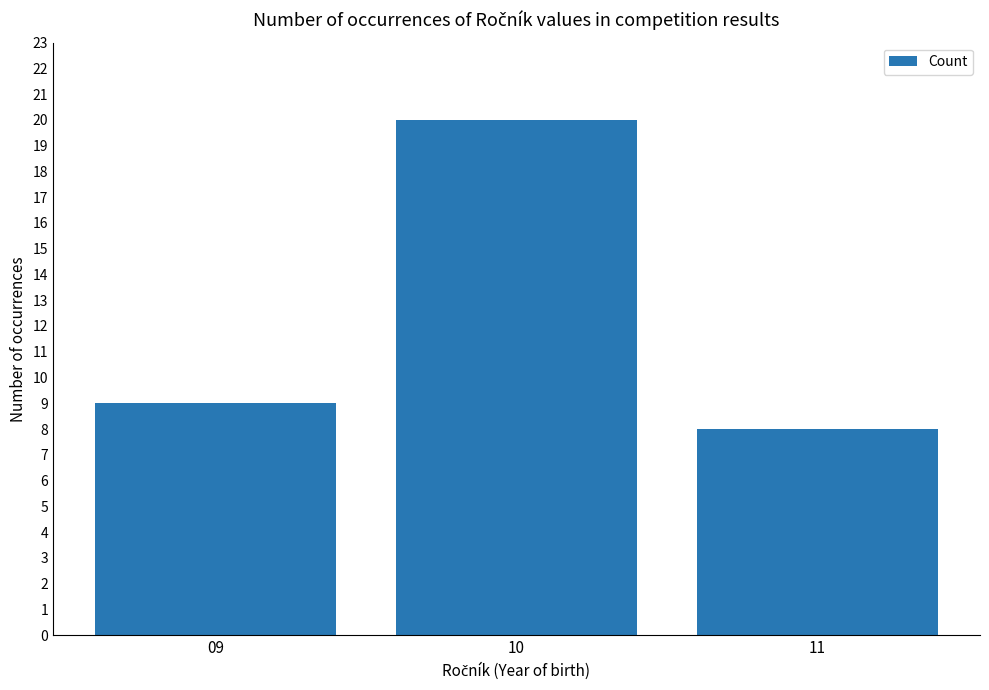

What is the smallest value displayed?

8